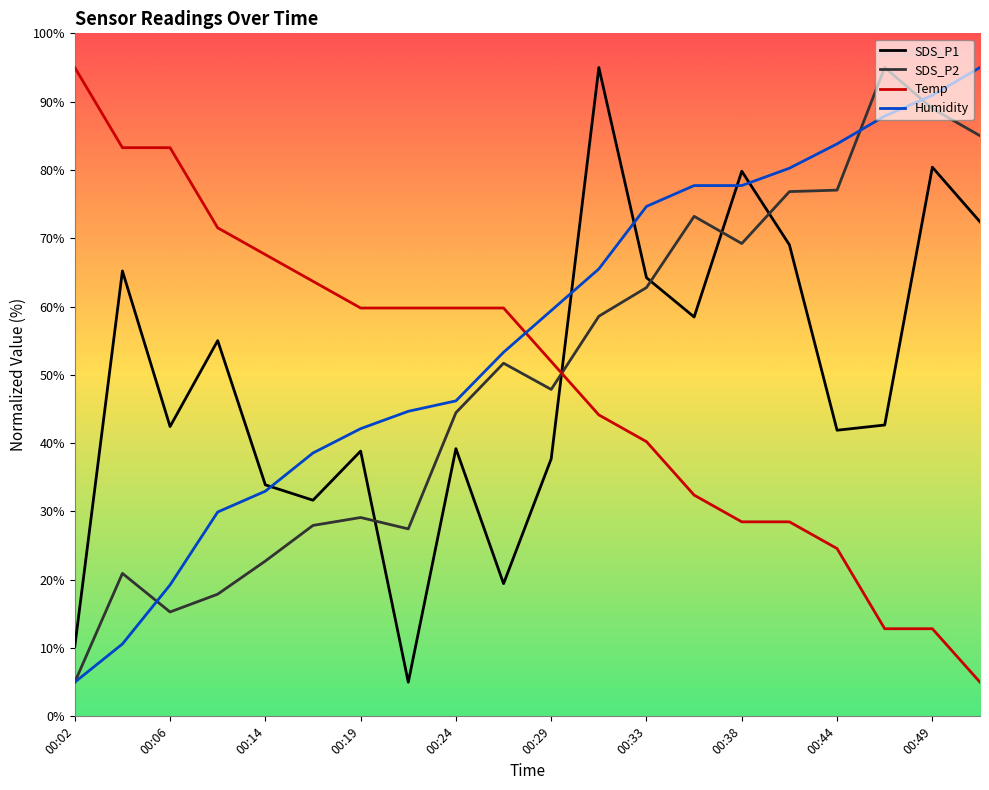

True or false: Humidity and SDS_P1 intersect in this chart.

True